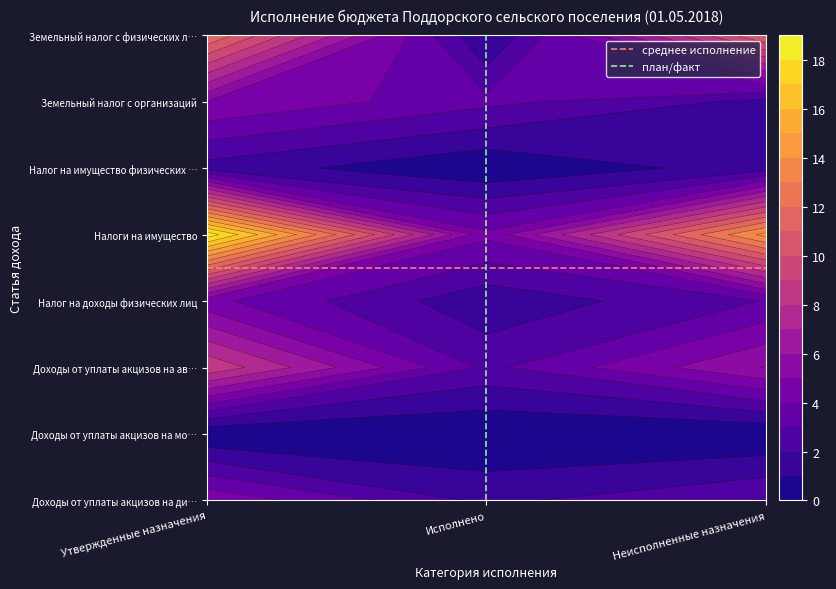

Where is план/факт nearest to the value 0?

Исполнено